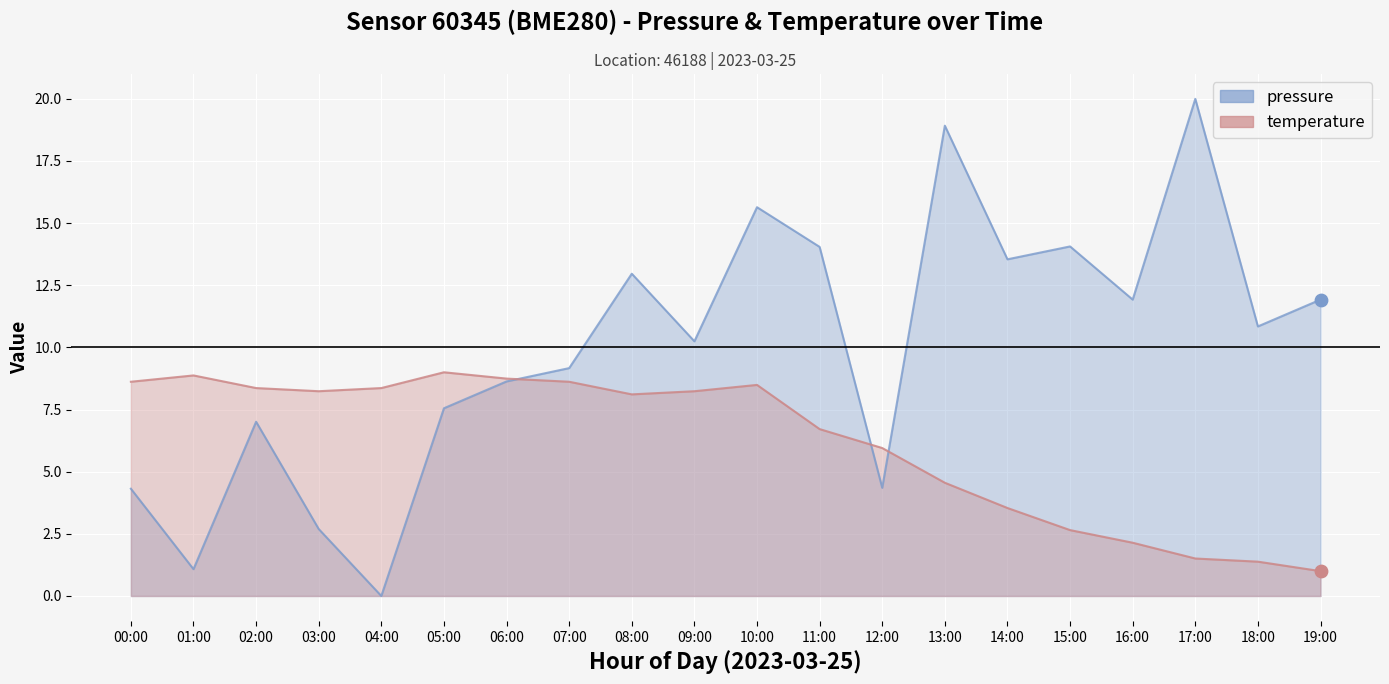

Is the value of temperature at 07:00 greater than the value of pressure at 04:00?

Yes